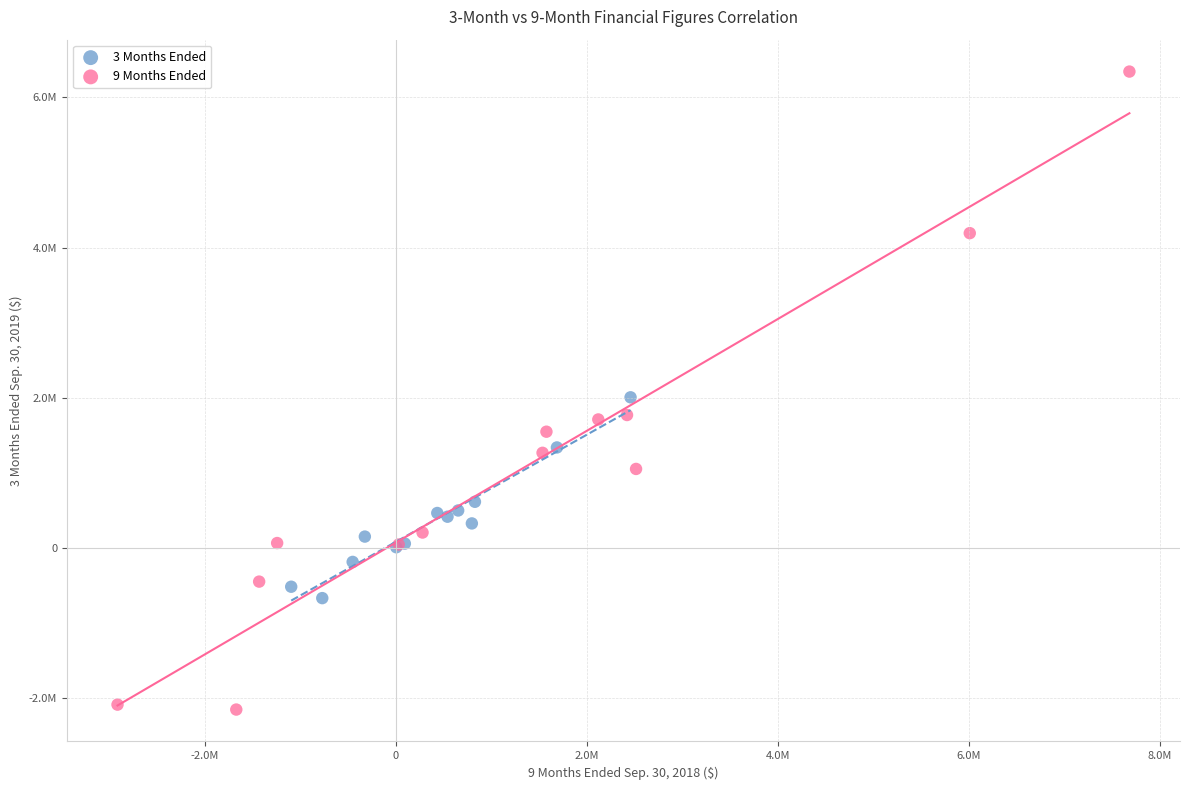

Which series contains the highest Y value?

9 Months Ended